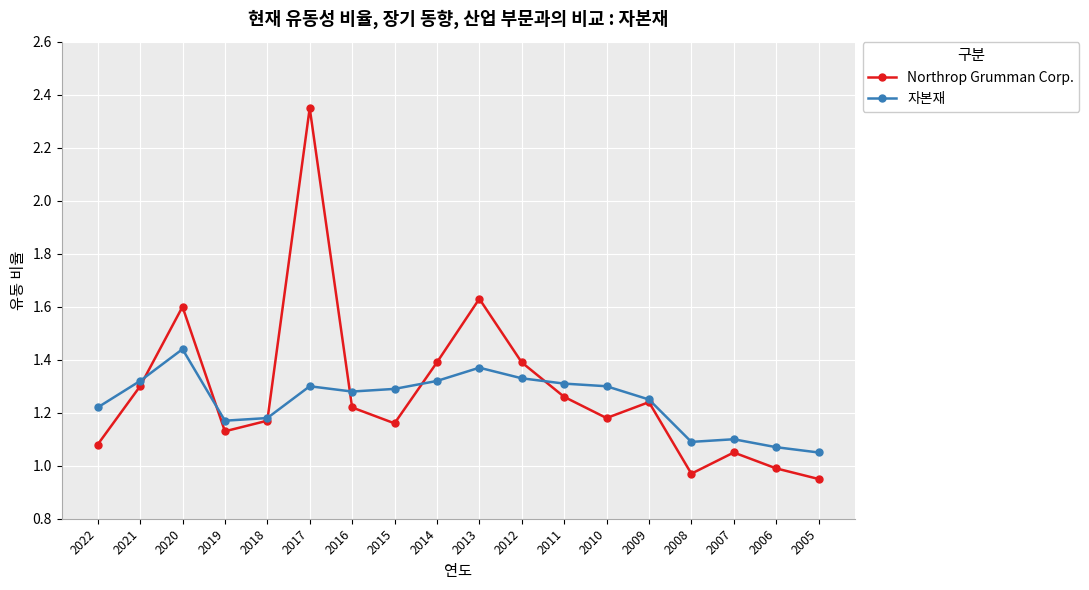

Is the value of Northrop Grumman Corp. at 2013 greater than the value of 자본재 at 2008?

Yes